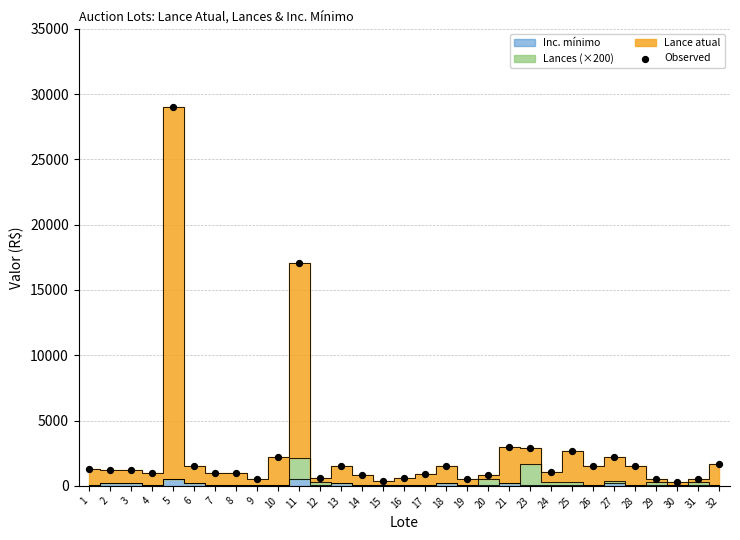

What is the range of Y values (max minus min)?

28700